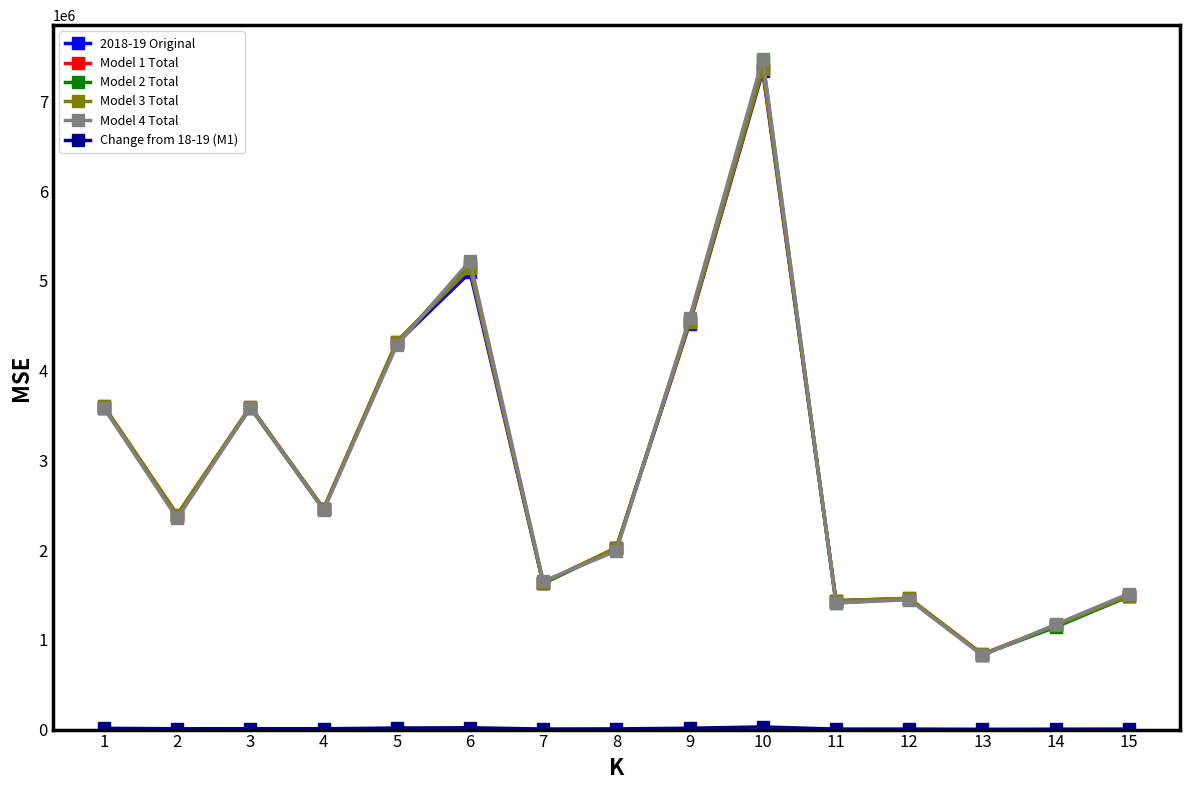

The value of Model 3 Total at 2 is 2394423.5. True or false?

True